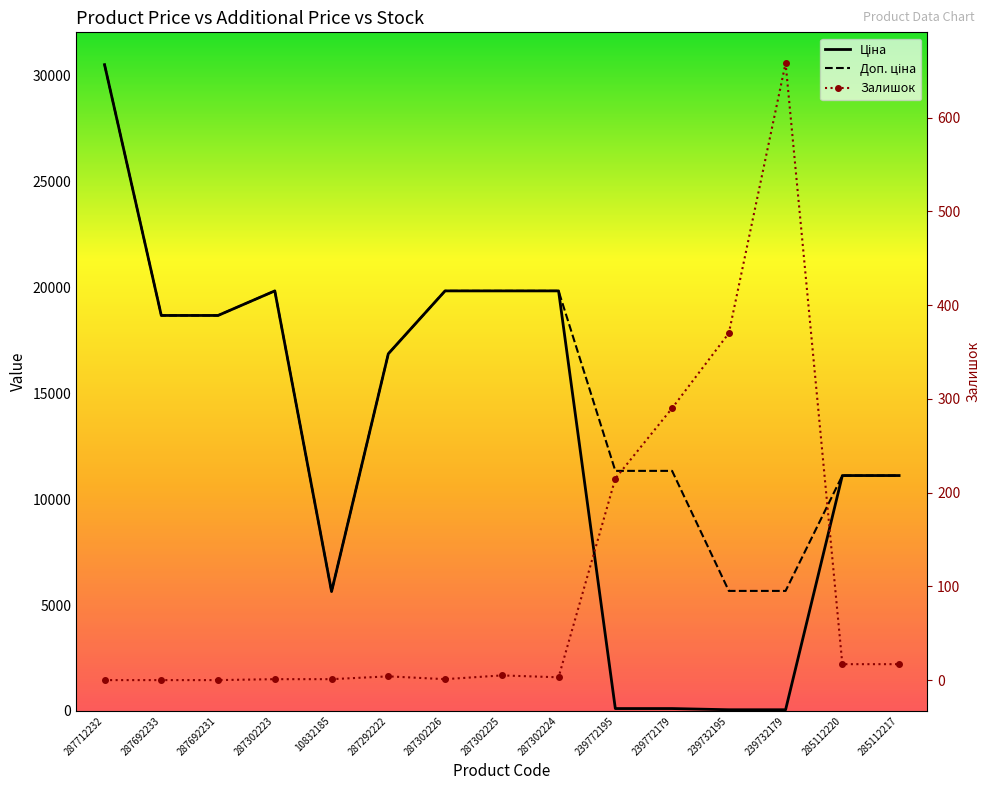

After their last crossing, which series has the higher values: Залишок or Ціна?

Ціна